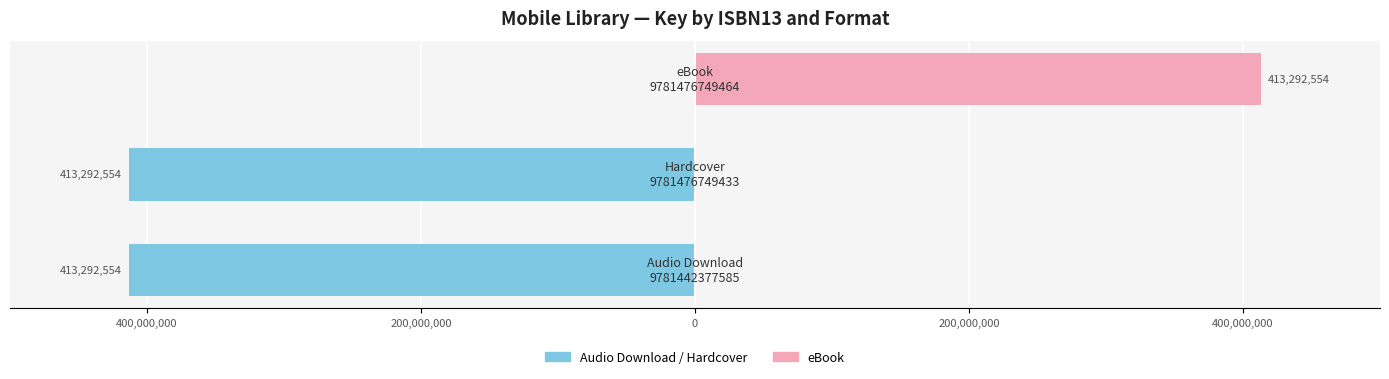

List the series in order of their overall mean, lowest first.

Audio Download / Hardcover, eBook